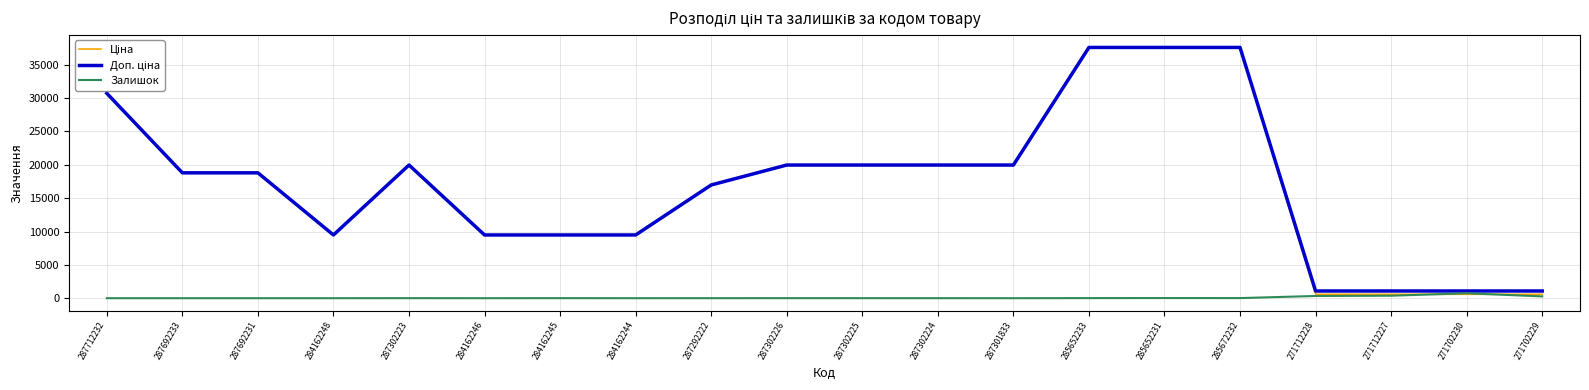

True or false: Залишок has a value of 736.0 at 271702230.

True